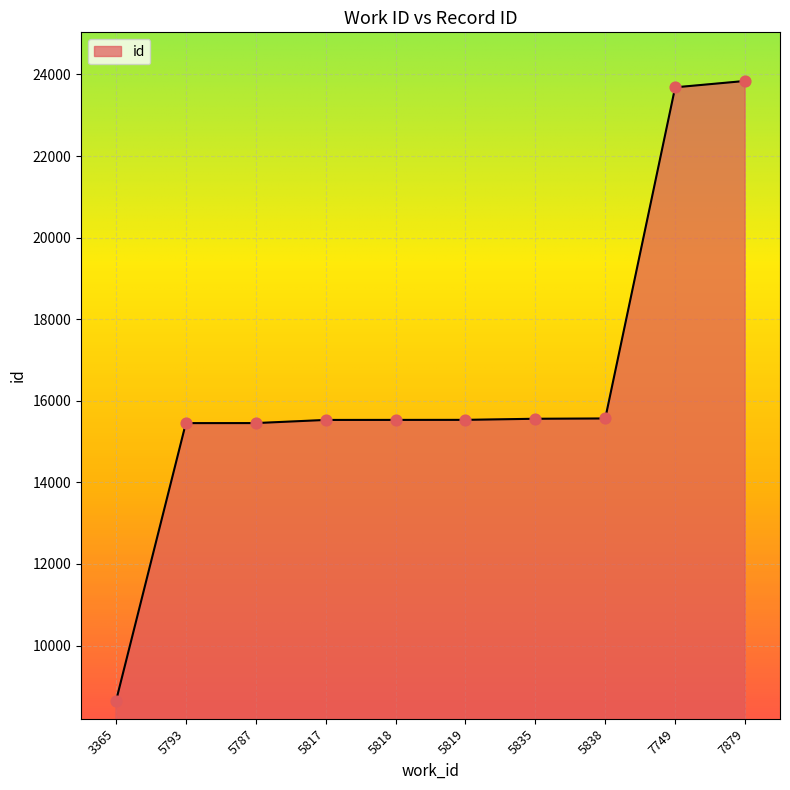

Which has a higher value, 5835 or 7749?

7749